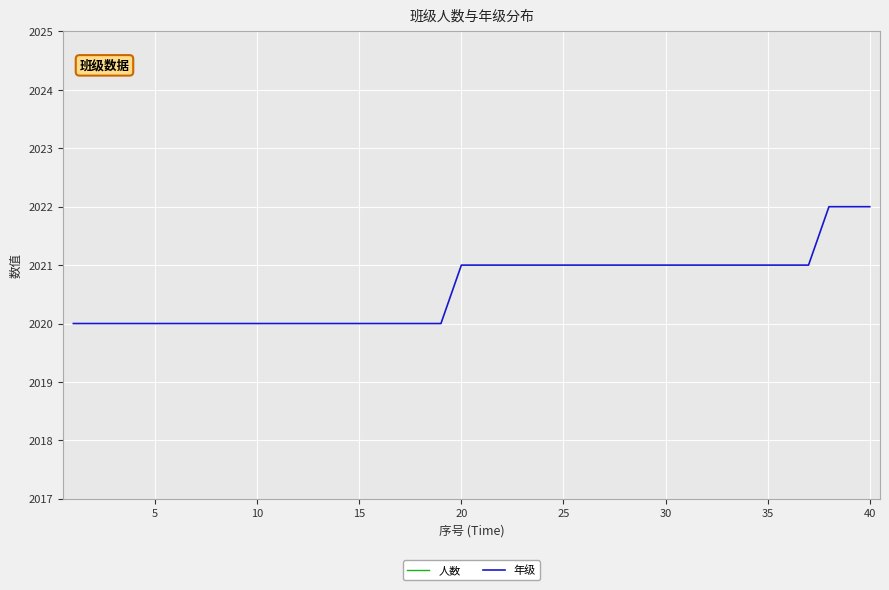

How many values in the 年级 series exceed 2021?

3